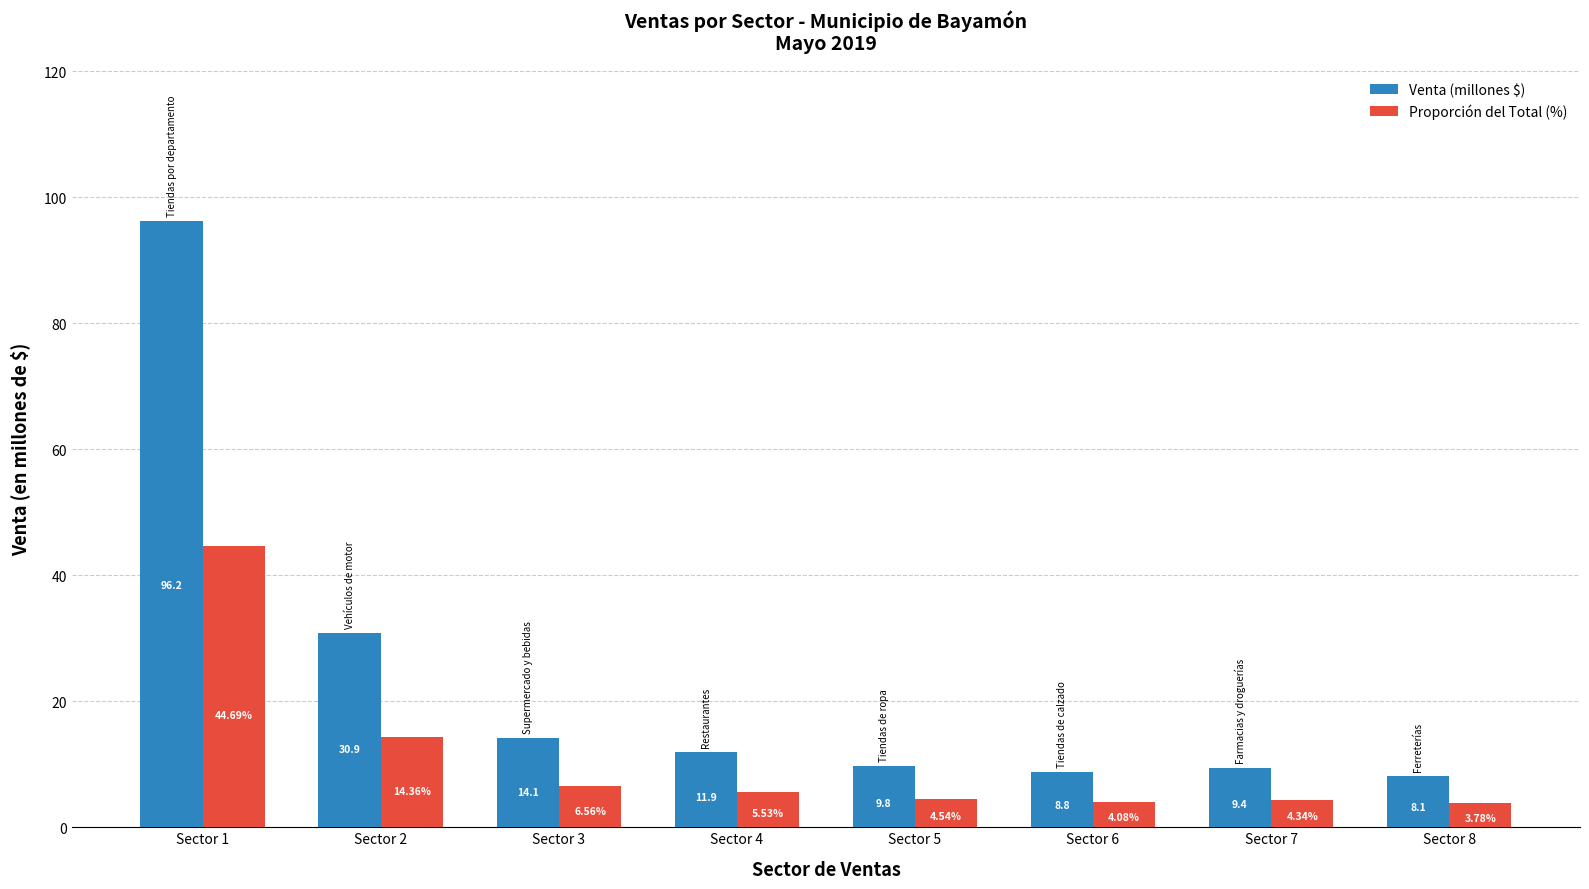

What is the average value of the Venta (millones $) series?

23.6